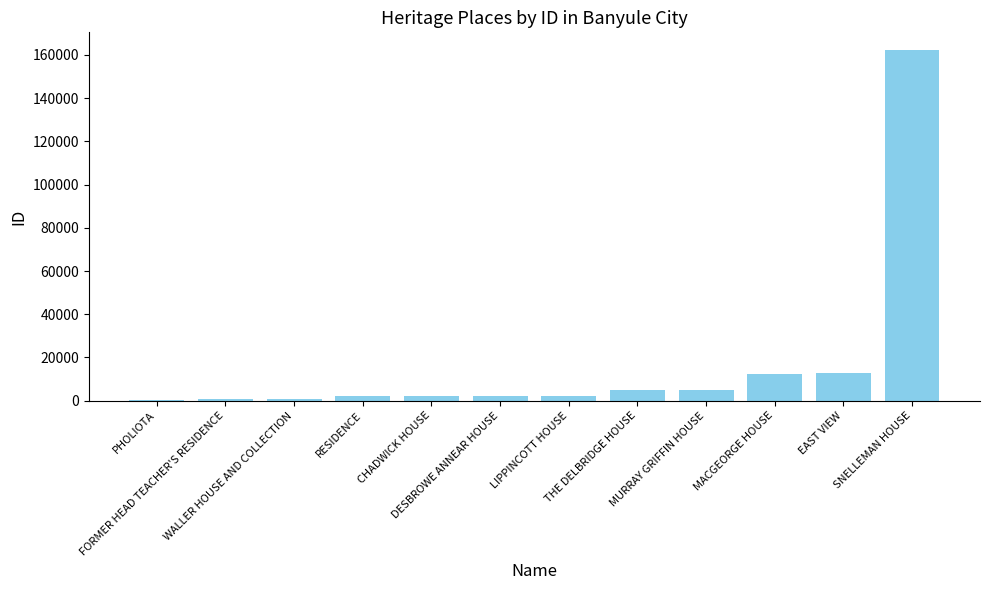

Are the bars horizontal?

No